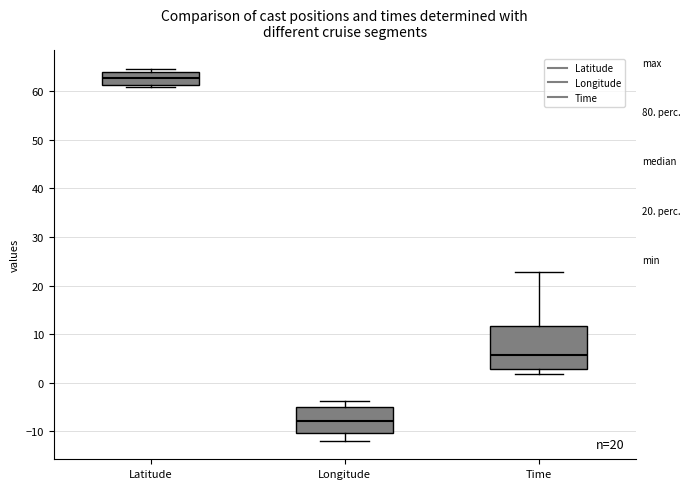

Reading left to right, read every box against the y-axis: the position of its median line, the range the box covers, and the ends of its whiskers. The values are not printed on the chart, so give them approximately, as read against the axis.

Latitude: median 63, box 61 to 64, whiskers 61 (just below the box's lower edge) to 65
Longitude: median -8, box -10 to -5, whiskers -12 to -4
Time: median 6, box 3 to 12, whiskers 2 to 23